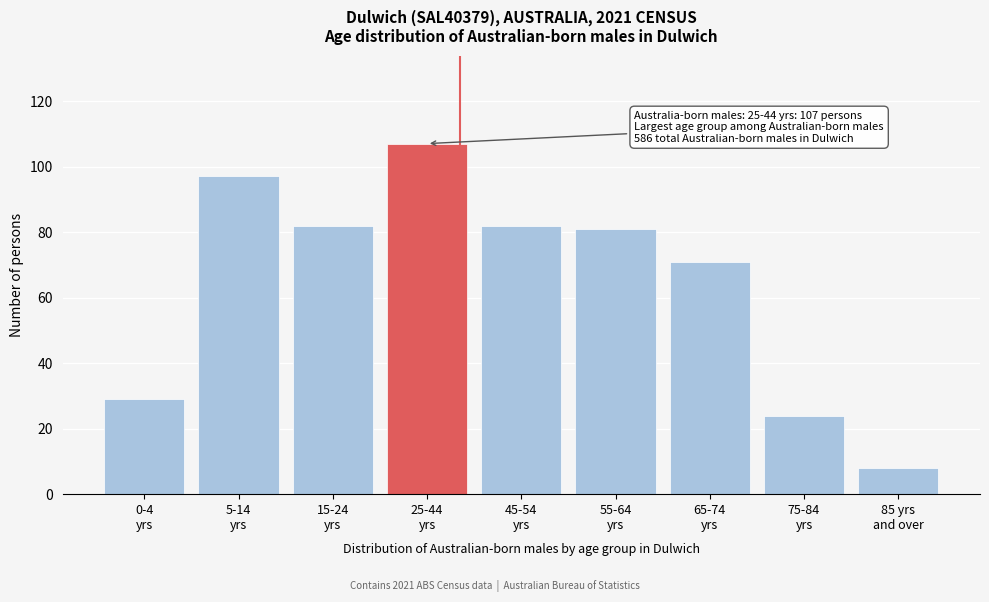

Reading left to right, extract all data points from this chart.

29	97	82	107	82	81	71	24	8